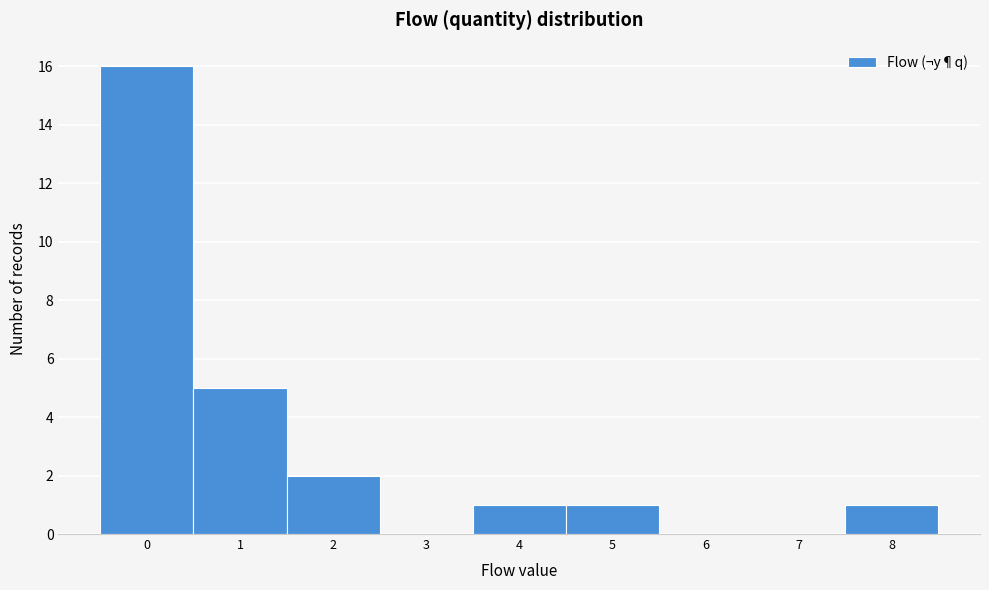

What is the height of the bar covering 7.5 to 8.5 on the x-axis? The values are not printed on the chart, so give them approximately, as read against the axis.

1